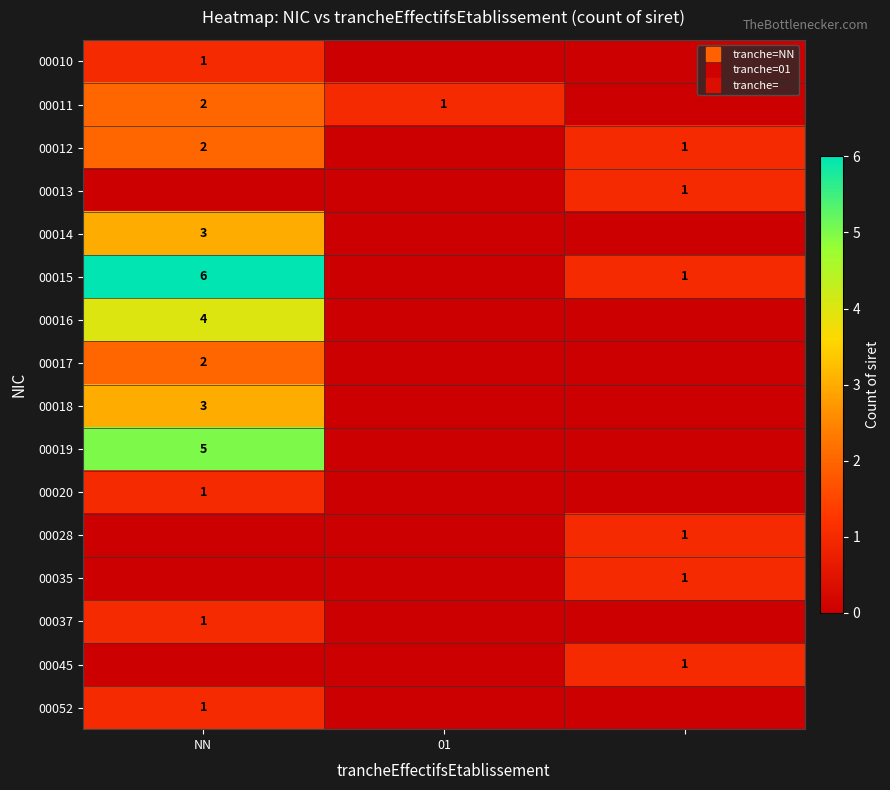

What is the highest value of the 00017 series?

2